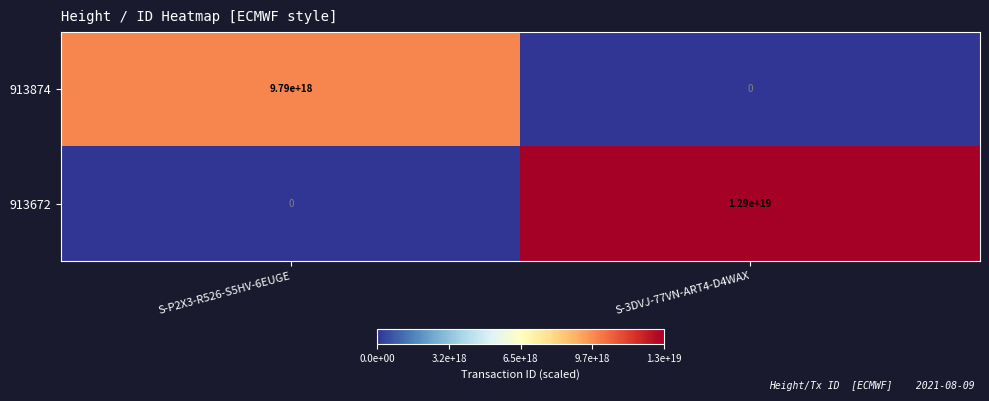

The value of 913672 at S-3DVJ-77VN-ART4-D4WAX is 12900000000000000000. True or false?

True